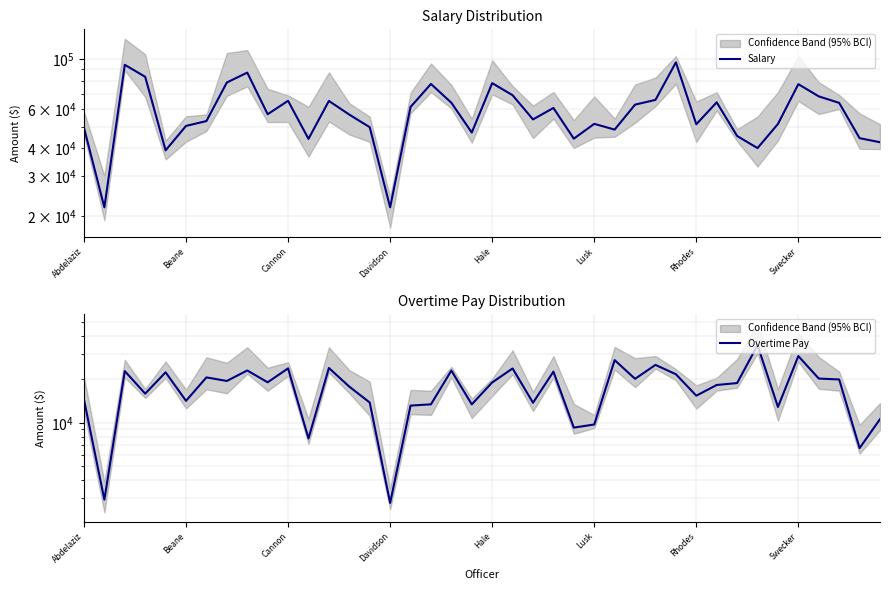

What position from the left is 22?

23